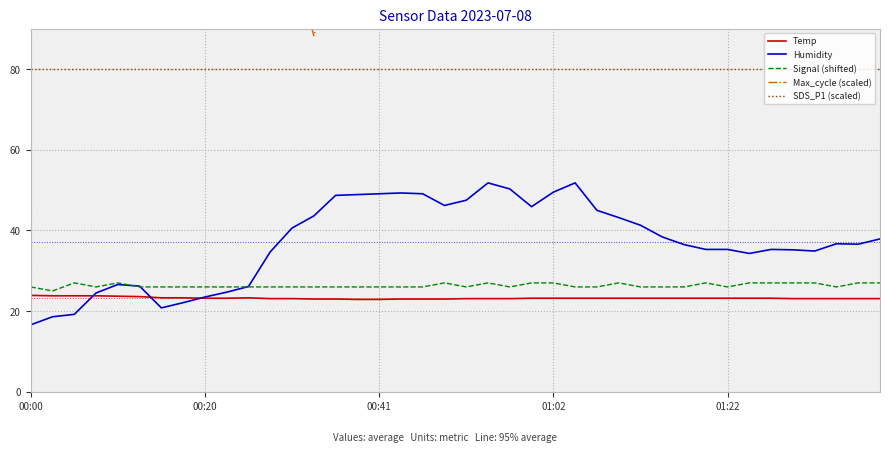

True or false: Humidity and SDS_P1 (scaled) intersect in this chart.

False